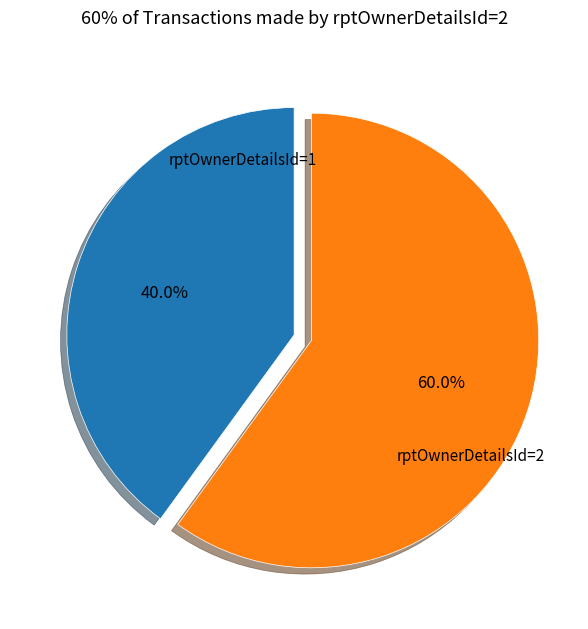

Does any single category account for the majority?

Yes